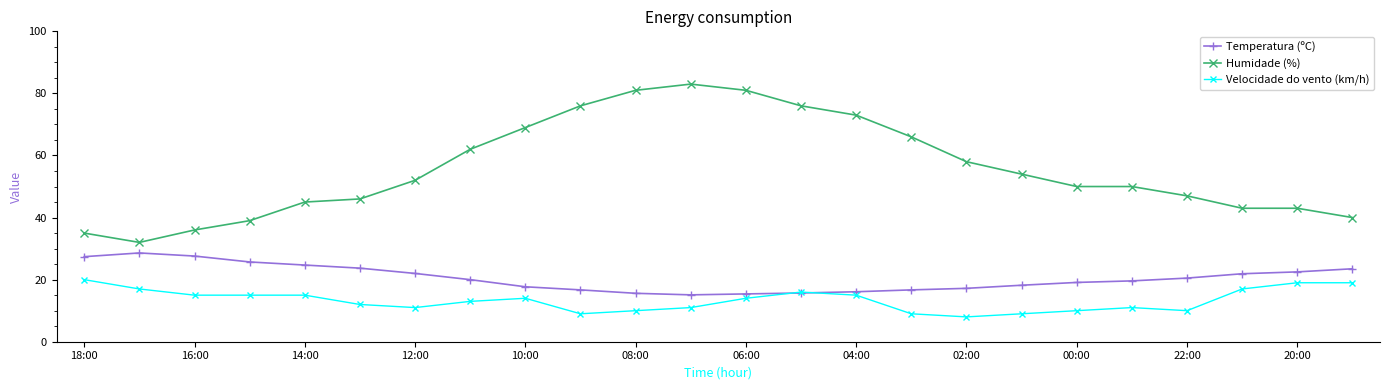

What is the average value of the Temperatura (ºC) series?

20.5